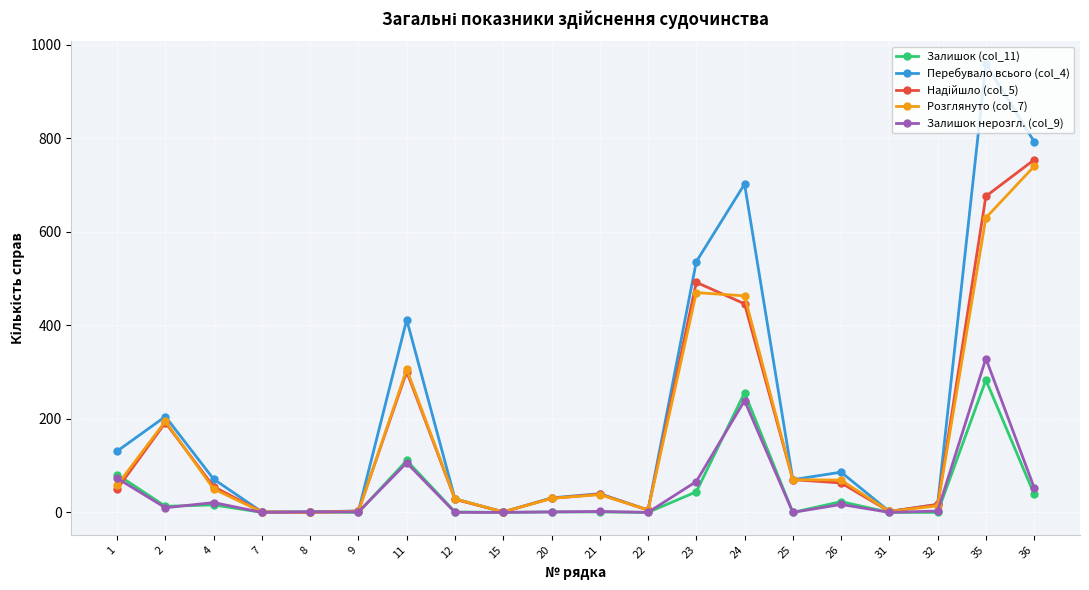

The Розглянуто (col_7) series shows -441 at 8. True or false?

False